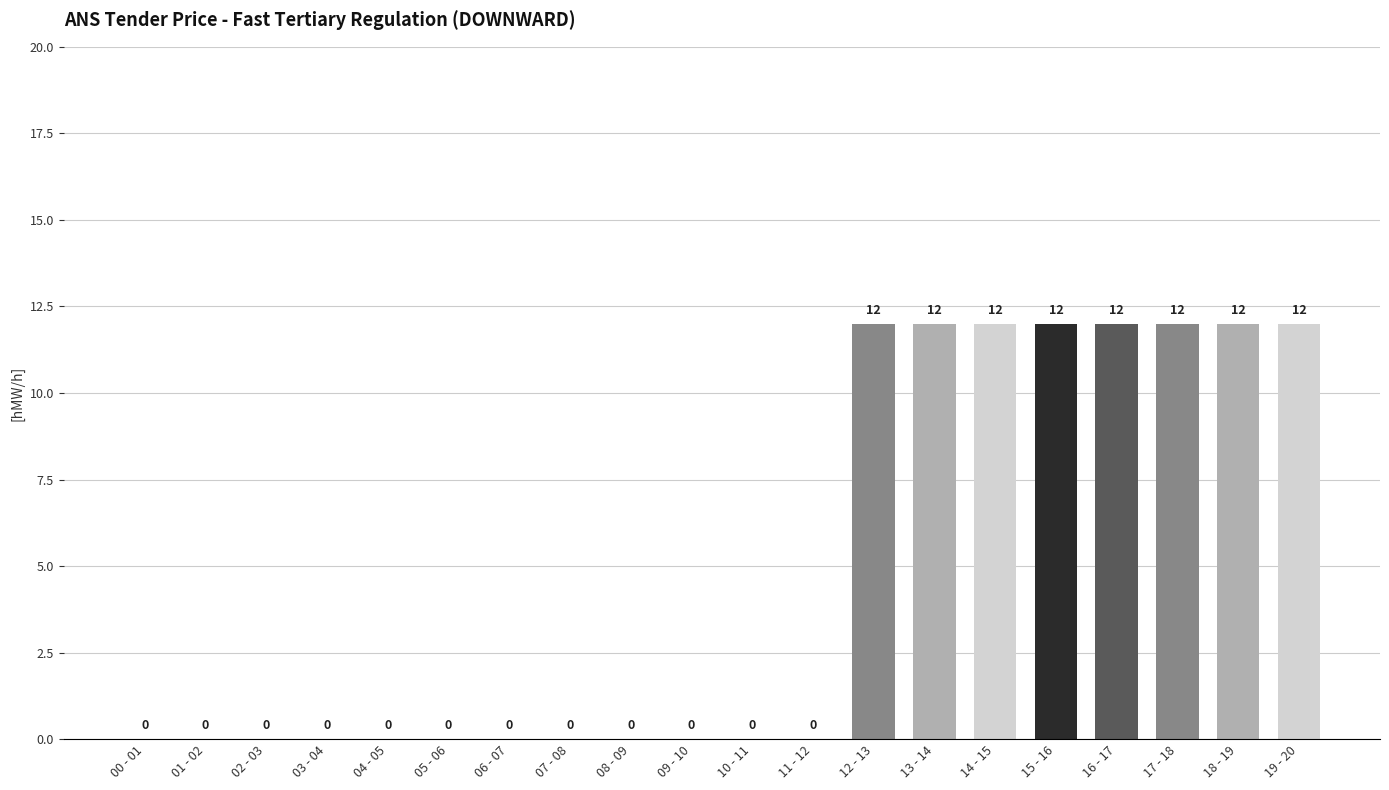

Reading left to right, extract all data points from this chart.

00 - 01=0	01 - 02=0	02 - 03=0	03 - 04=0	04 - 05=0	05 - 06=0	06 - 07=0	07 - 08=0	08 - 09=0	09 - 10=0	10 - 11=0	11 - 12=0	12 - 13=12	13 - 14=12	14 - 15=12	15 - 16=12	16 - 17=12	17 - 18=12	18 - 19=12	19 - 20=12